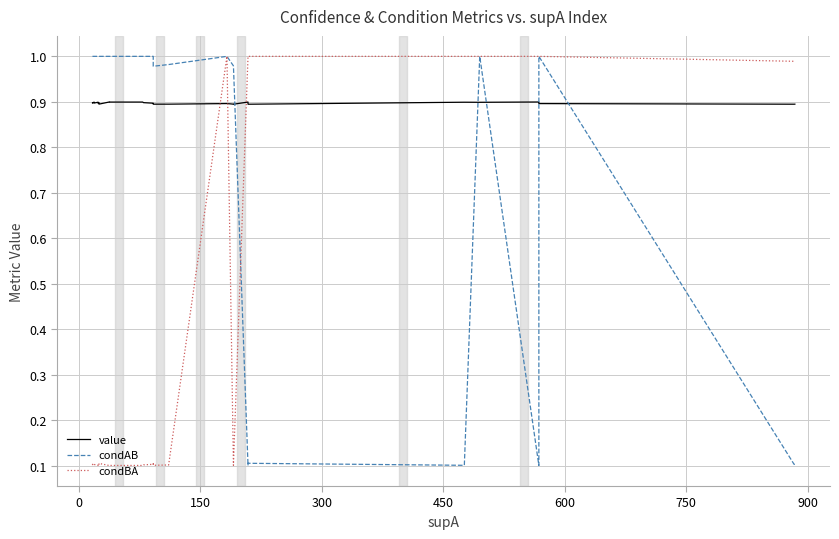

Which series ends up on top after the final intersection of condBA and condAB?

condBA